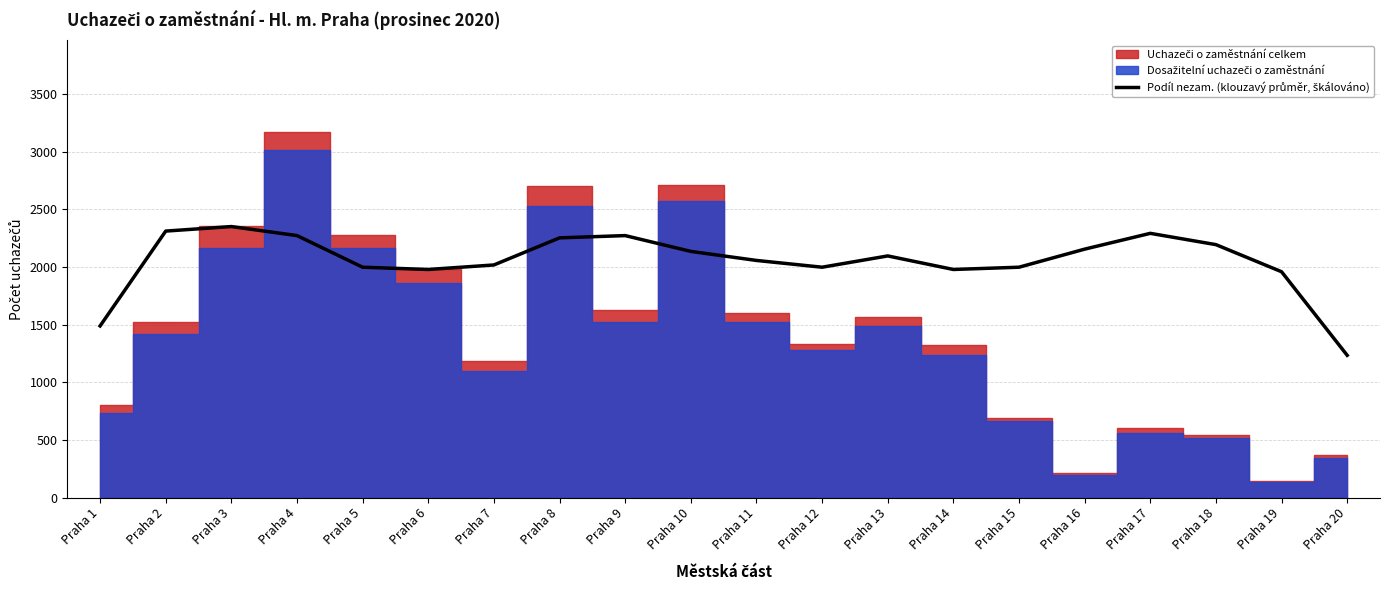

What is the difference between the maximum and minimum values?

1116.8